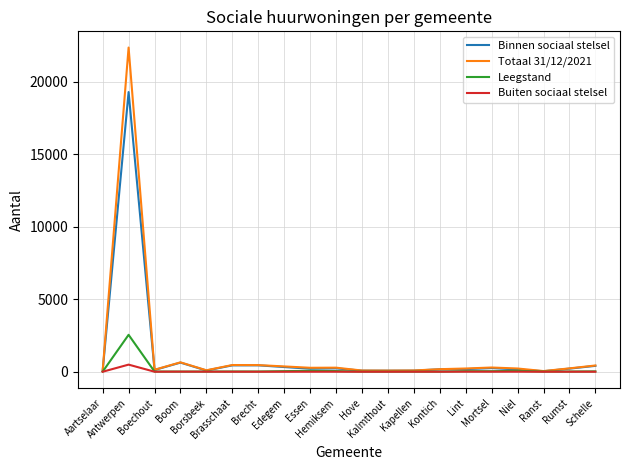

Where is the first local minimum for Totaal 31/12/2021?

Boechout